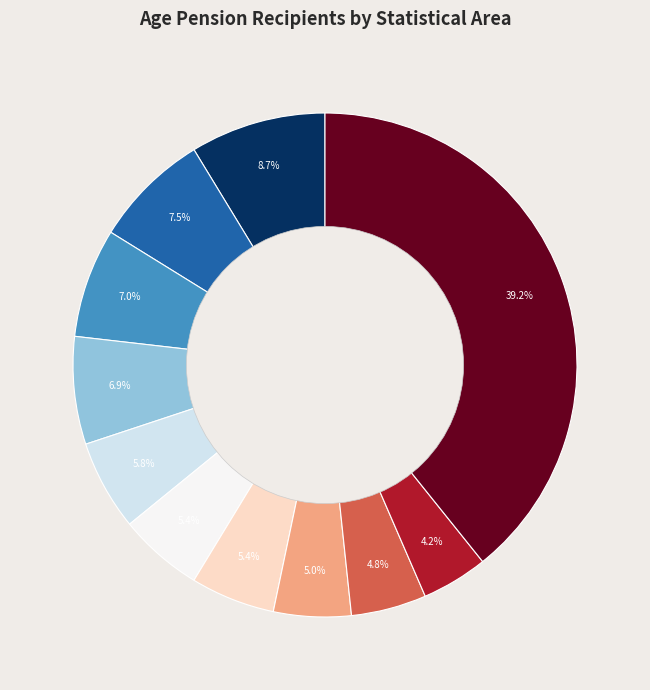

Is there a majority slice in this chart?

No